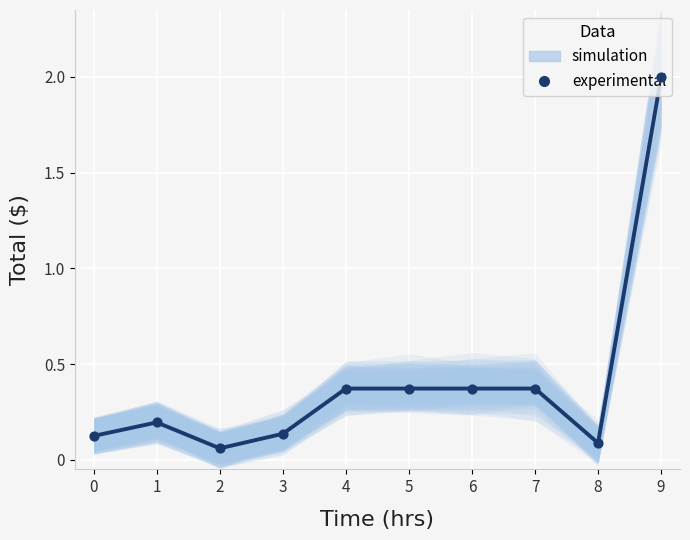

What is the change in value from 0 to 2?

-0.1